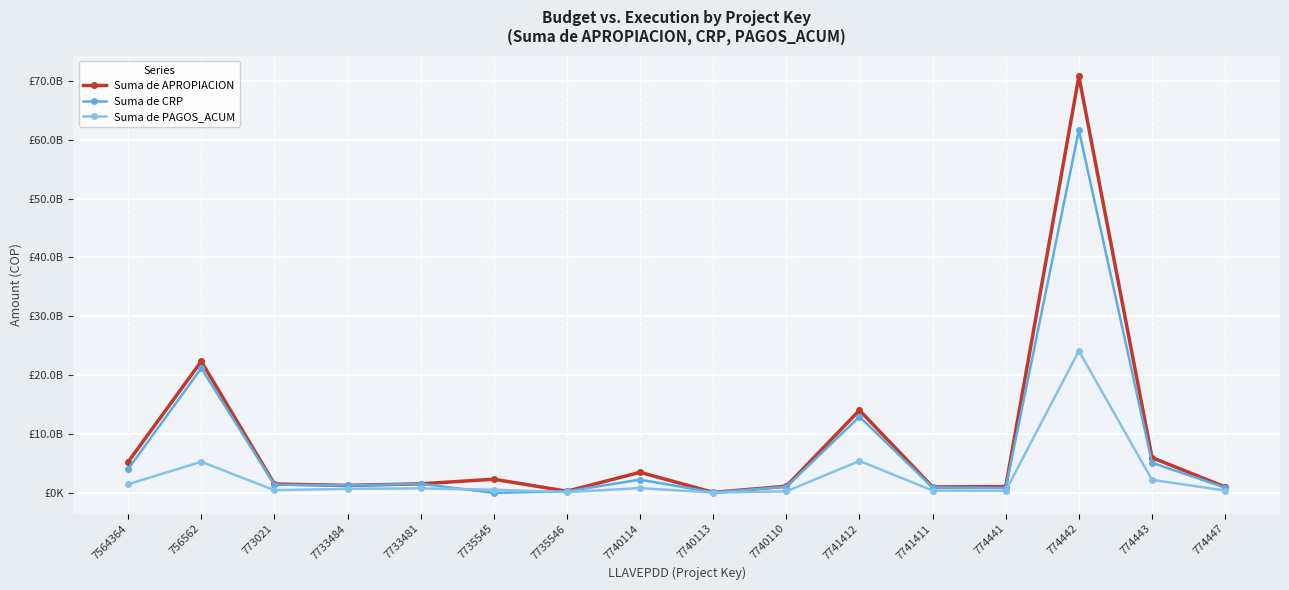

How many times do Suma de APROPIACION and Suma de CRP cross each other?

2